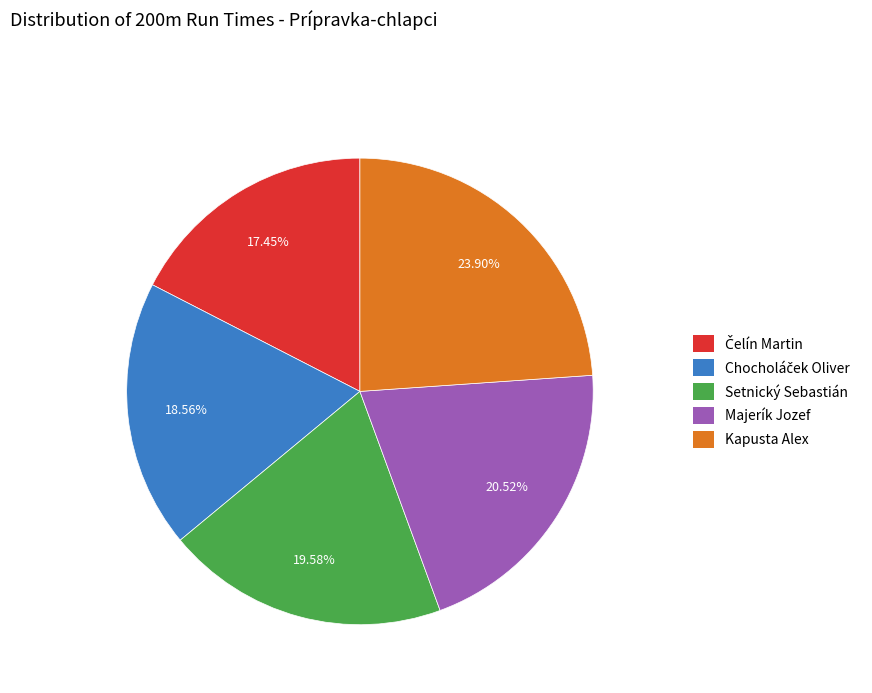

Which category has the biggest portion of the pie?

Kapusta Alex